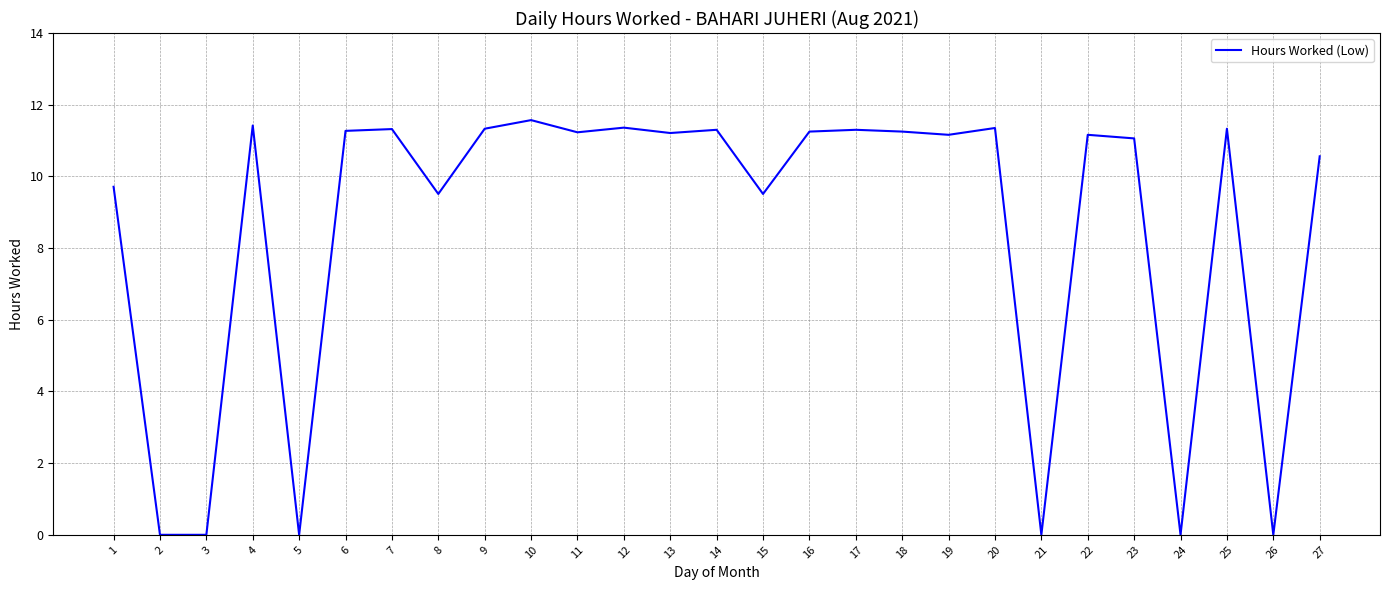

What is the maximum value shown in the chart?

11.6